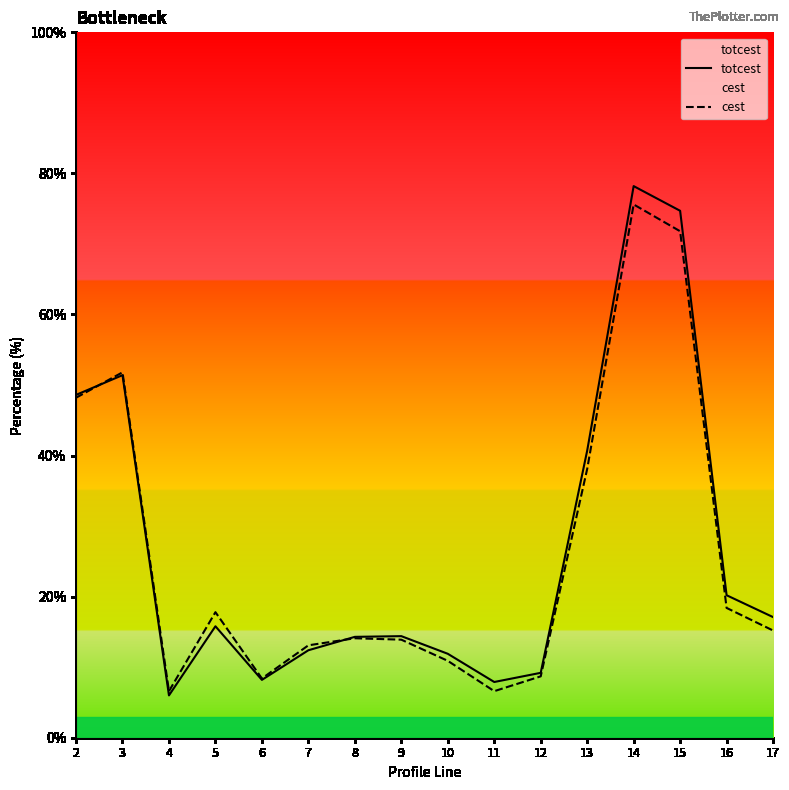

How many intersections are there between cest and totcest?

2